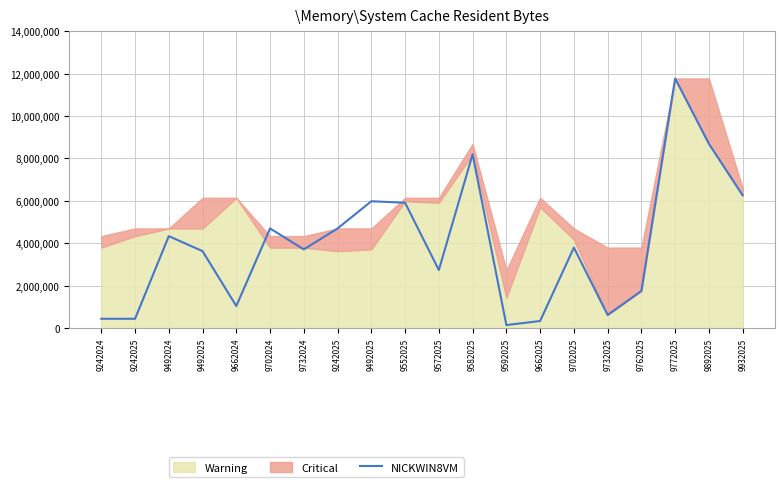

Reading left to right, extract all data points from this chart.

9242024=440386.8	9242025=440386.8	9492024=4336455.8	9492025=3627520.5	9662024=1040030.3	9702024=4697827.2	9732024=3711481.6	9242025=4697827.2	9492025=5980644.3	9552025=5909309.7	9572025=2737096.6	9582025=8192541.1	9592025=144875.4	9662025=334855.8	9702025=3794398.9	9732025=619213.5	9762025=1751304.7	9772025=11767018.3	9892025=8687677.0	9932025=6257770.5